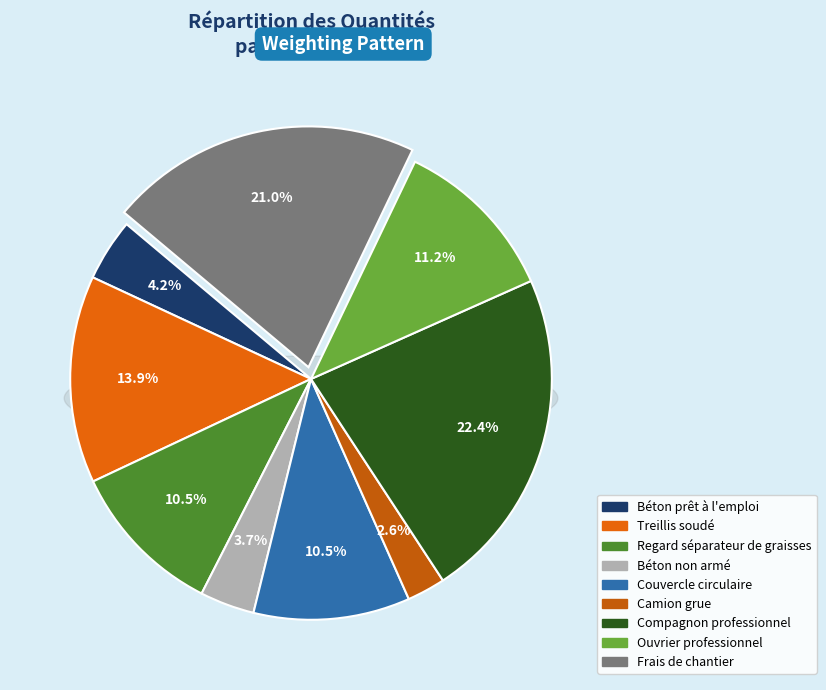

True or false: Treillis soudé accounts for 14% of the total.

True